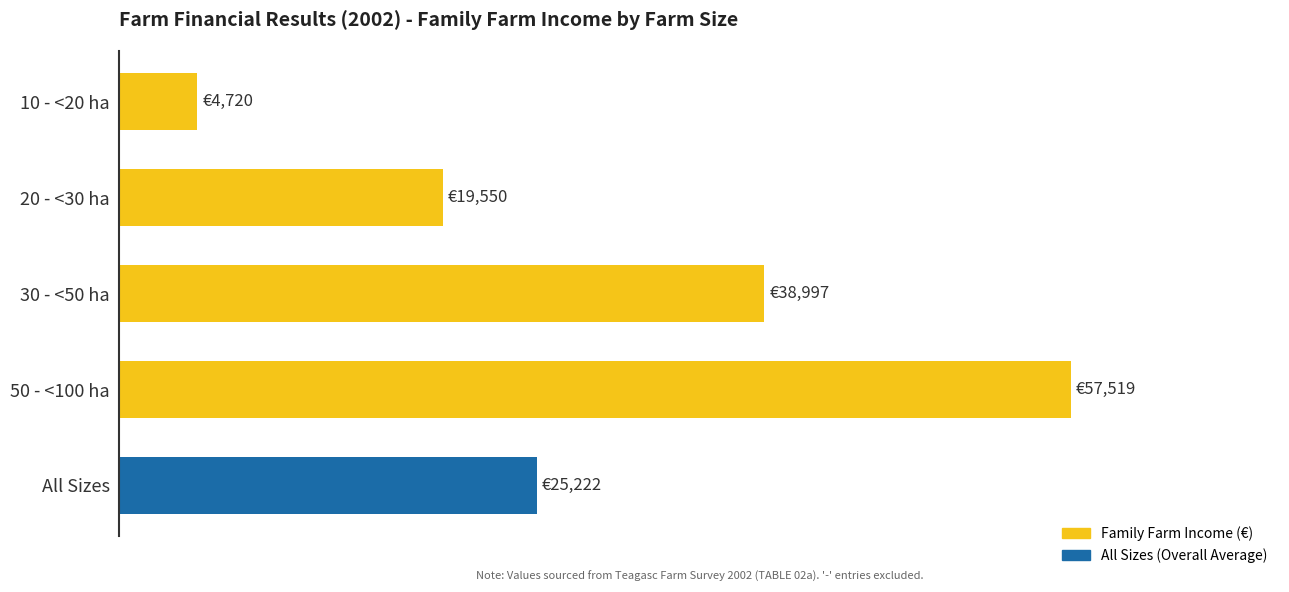

Rank the categories by value from highest to lowest.

50 - <100 ha, 30 - <50 ha, All Sizes, 20 - <30 ha, 10 - <20 ha